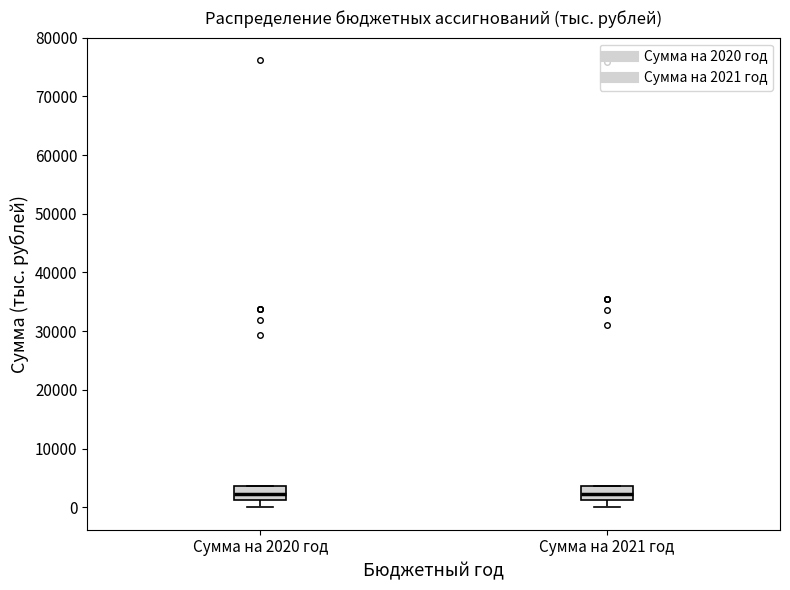

Reading left to right, transcribe this box plot: for each box, give where its median line is, the range the box spans, and where its two whiskers end, as read against the y-axis. The values are not printed on the chart, so give them approximately, as read against the axis.

Сумма на 2020 год: median 2000, box 1000 to 4000, whiskers 0 to 4000
Сумма на 2021 год: median 2000, box 1000 to 4000, whiskers 0 to 4000